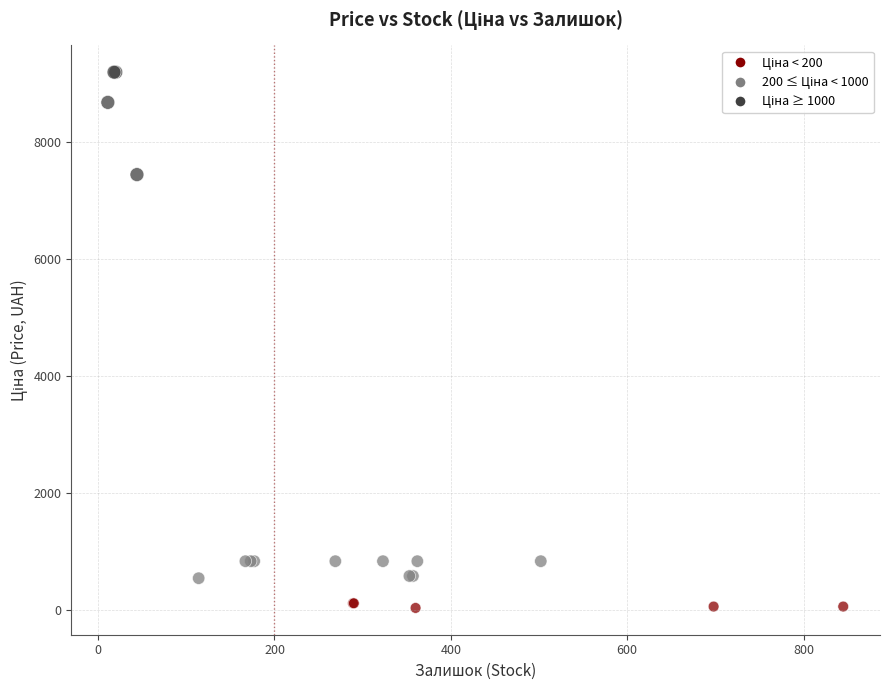

What Y value in the scatter plot is closest to 4614?

7444.6